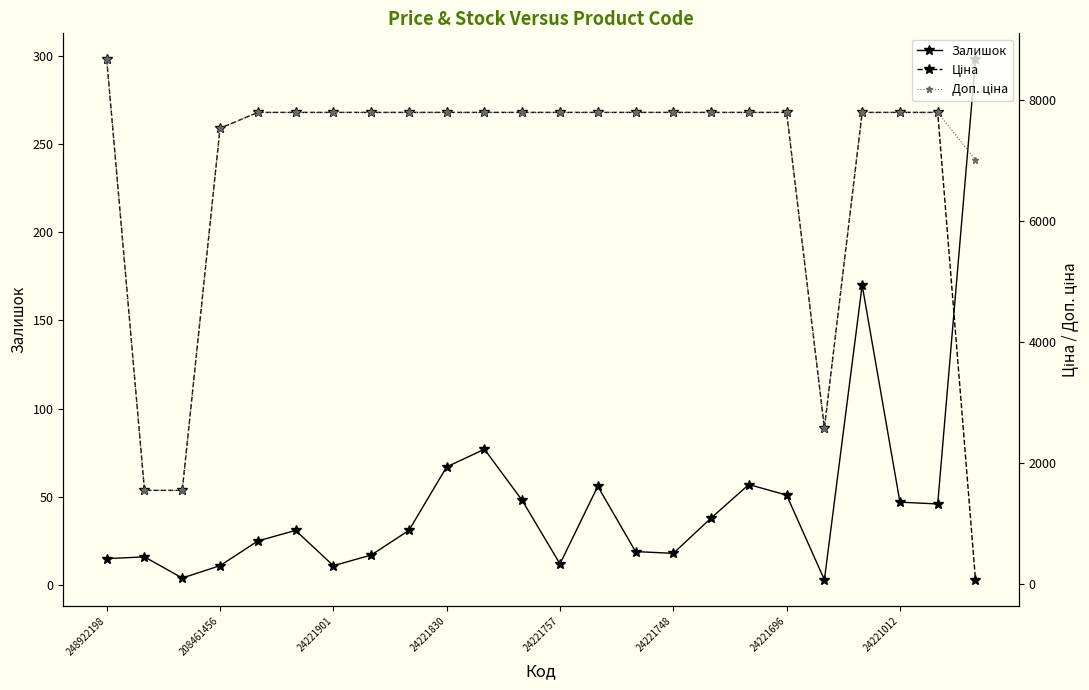

At which label does Доп. ціна first exceed 7792?

248922198